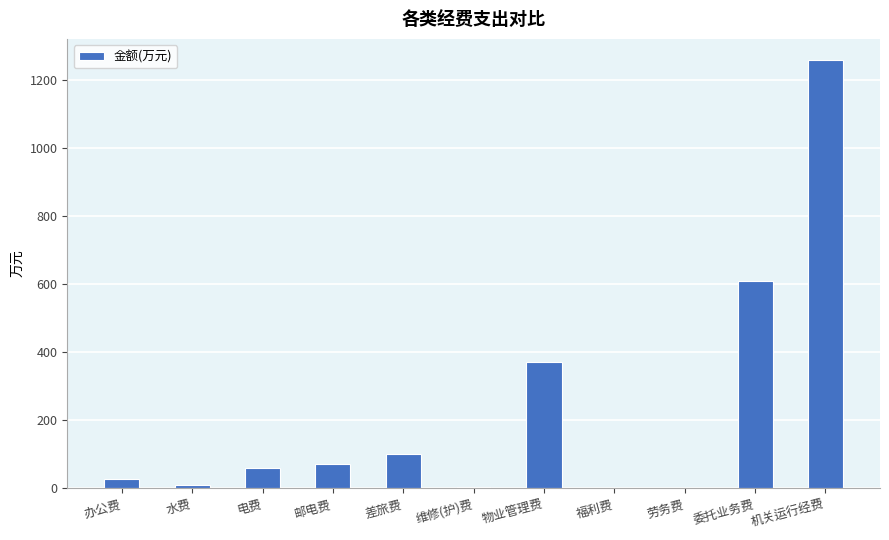

What is the greatest value displayed?

1257.2